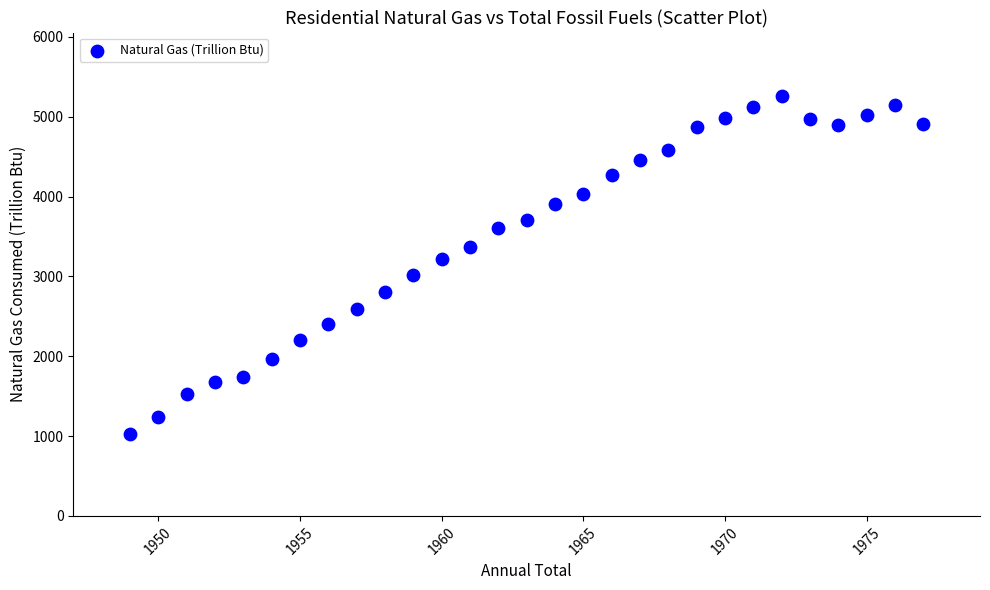

What Y value in the scatter plot is closest to 3145?

3211.8